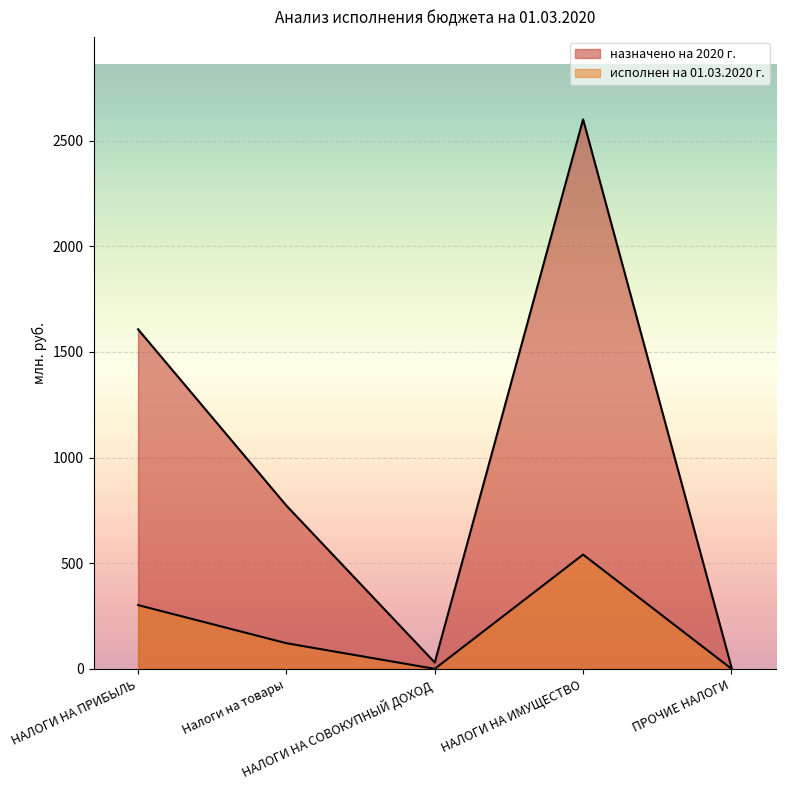

What is the value of the исполнен на 01.03.2020 г. point at the 2nd from the left?

121.4